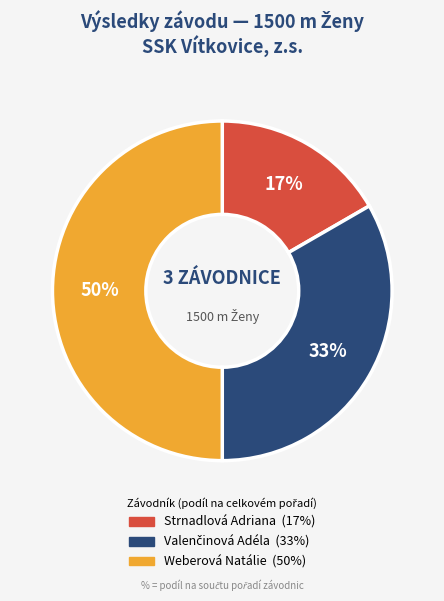

Is it true that Strnadlová Adriana is 17% of the pie?

True